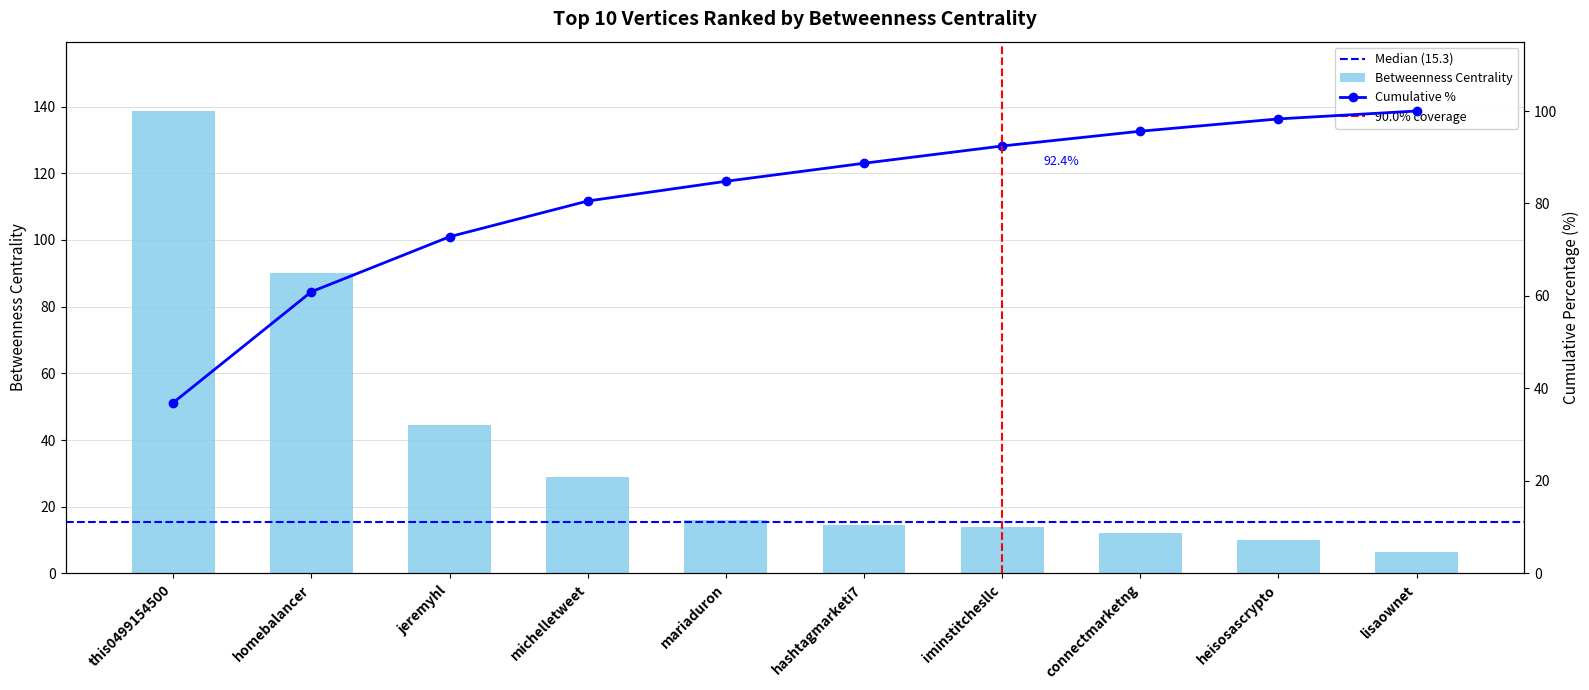

Reading right to left, what are all the values shown in this chart?

6.4	10.0	12.0	14.0	14.7	16.0	29.0	44.6	90.0	138.7